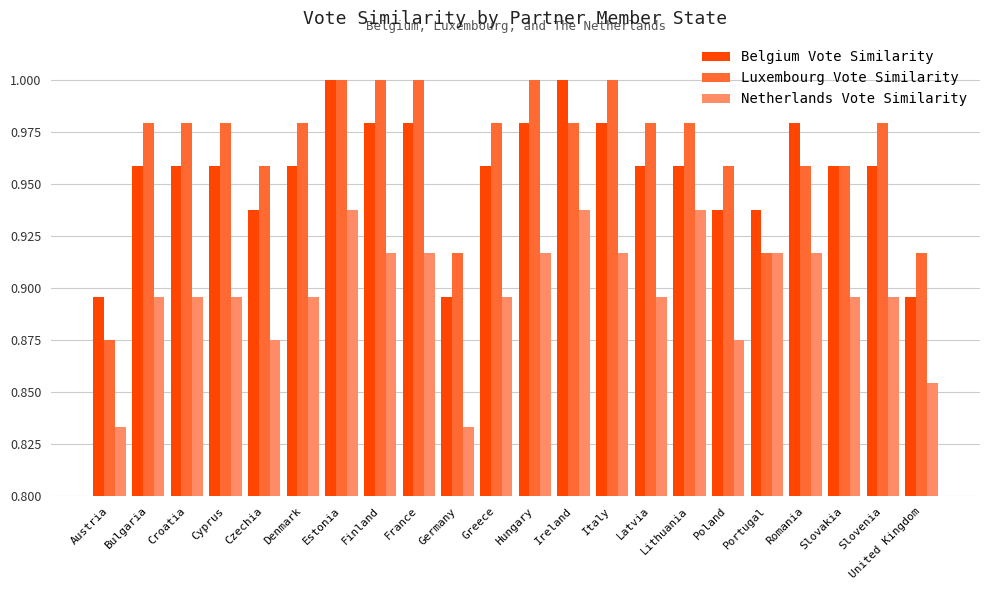

What is the sum of the Luxembourg Vote Similarity values at United Kingdom and Slovenia?

1.9